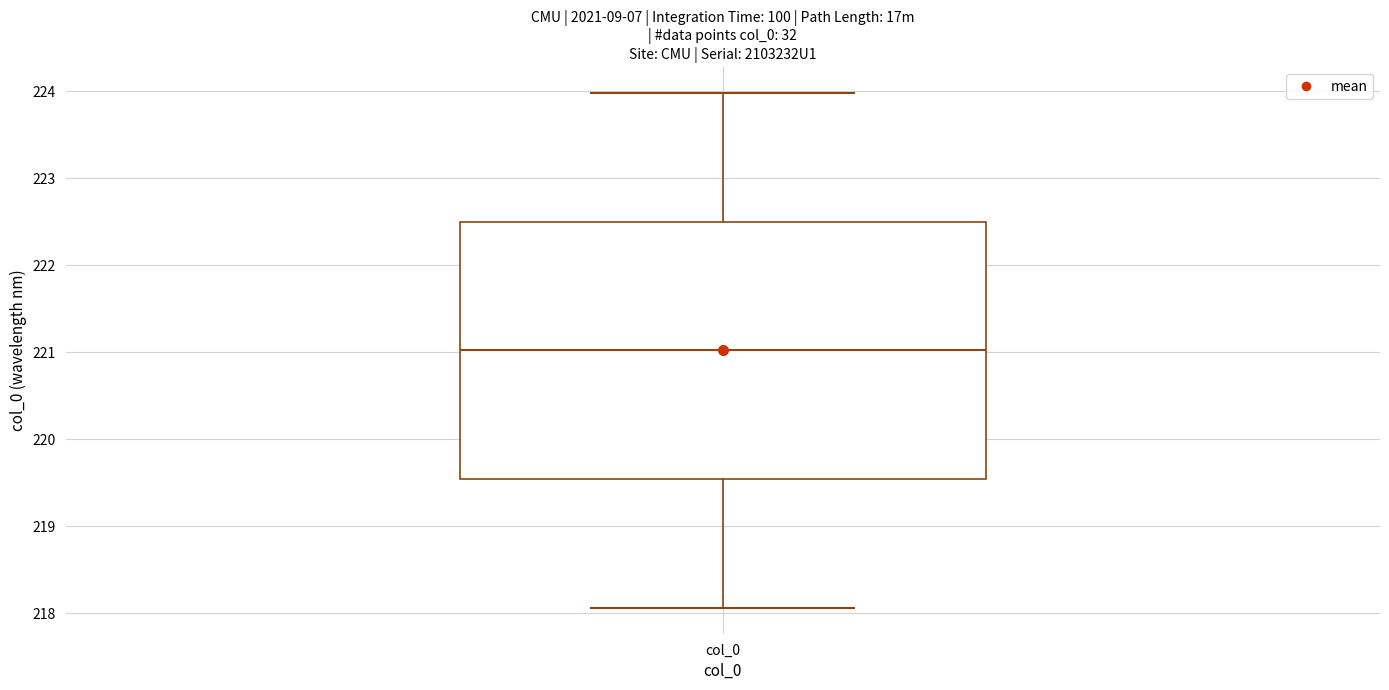

Transcribe this box plot: give where the median line is, the range the box spans, and where the two whiskers end, as read against the y-axis. The values are not printed on the chart, so give them approximately, as read against the axis.

median 221.0, box 219.5 to 222.5, whiskers 218.1 to 224.0